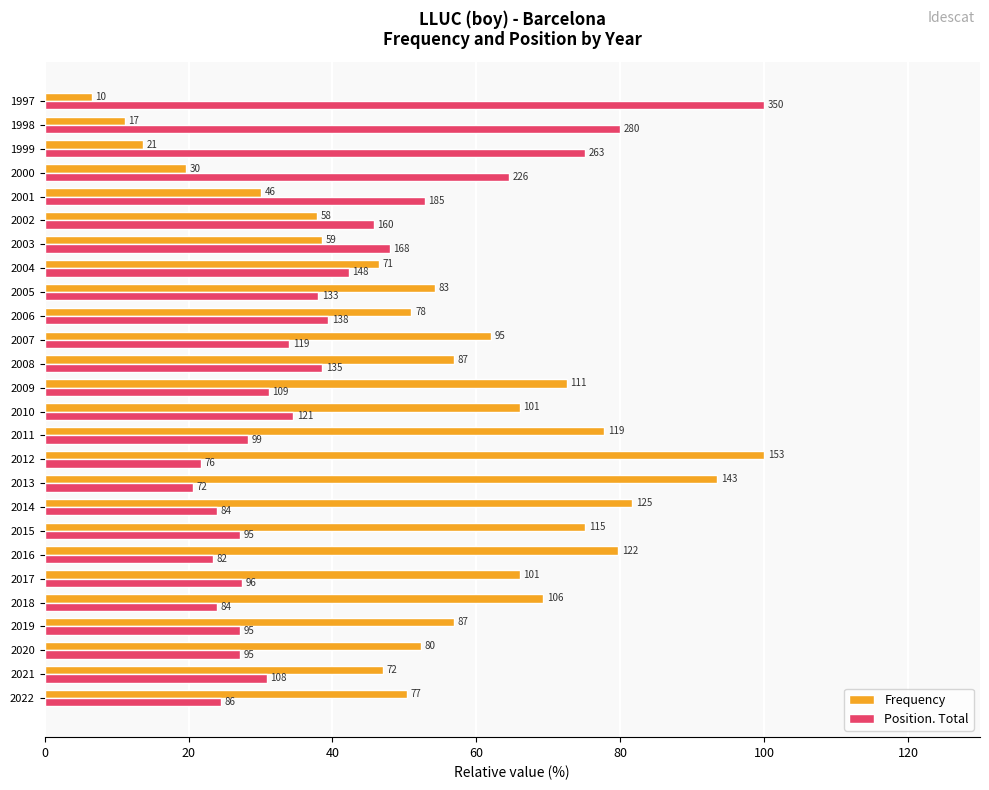

What is the smallest value displayed?

6.5